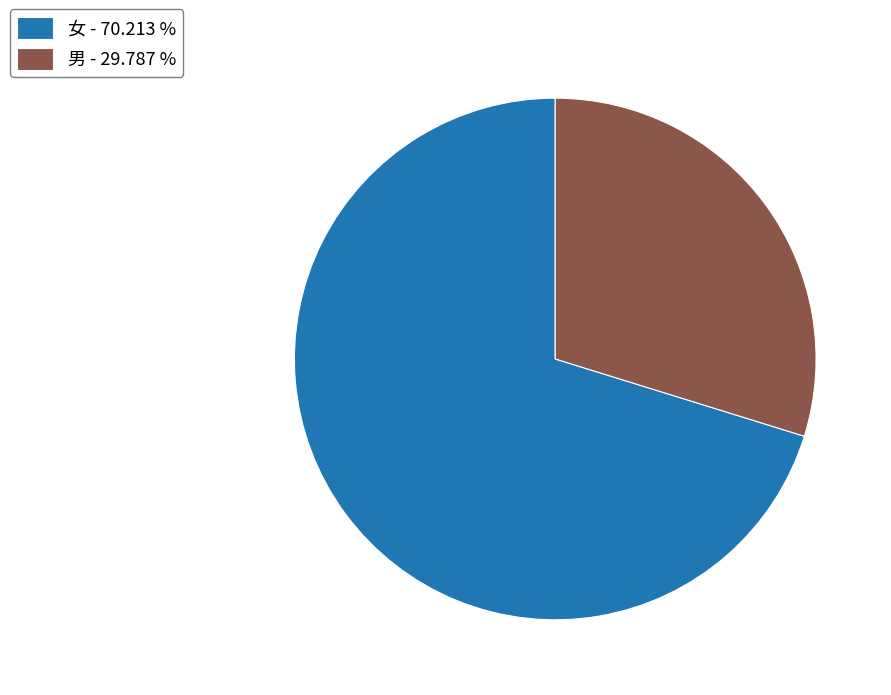

Rank the categories by value from lowest to highest.

男, 女